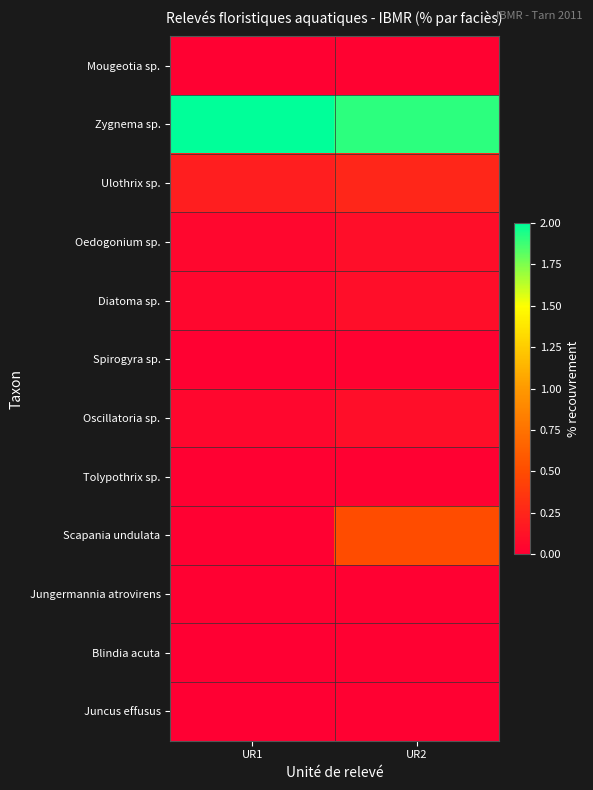

Reading left to right, what are all the values shown in this chart?

Mougeotia sp.: UR1=0.0	UR2=0.0
Zygnema sp.: UR1=2.0	UR2=1.9
Ulothrix sp.: UR1=0.2	UR2=0.2
Oedogonium sp.: UR1=0.1	UR2=0.1
Diatoma sp.: UR1=0.1	UR2=0.1
Spirogyra sp.: UR1=0.0	UR2=0.0
Oscillatoria sp.: UR1=0.1	UR2=0.1
Tolypothrix sp.: UR1=0.0	UR2=0.0
Scapania undulata: UR1=0.0	UR2=0.5
Jungermannia atrovirens: UR1=0.0	UR2=0.0
Blindia acuta: UR1=0.0	UR2=0.0
Juncus effusus: UR1=0.0	UR2=0.0